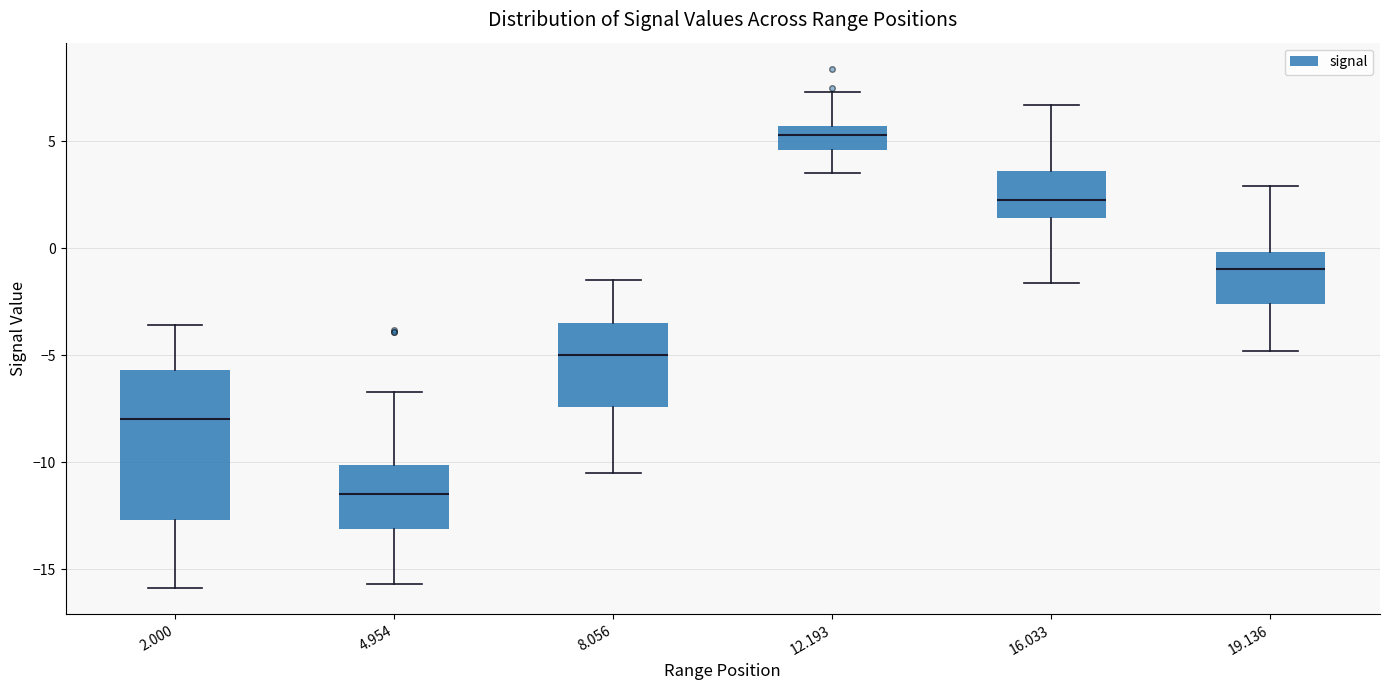

Reading left to right, read every box against the y-axis: the position of its median line, the range the box covers, and the ends of its whiskers. The values are not printed on the chart, so give them approximately, as read against the axis.

2.000: median -8.0, box -12.5 to -5.5, whiskers -16.0 to -3.5
4.954: median -11.5, box -13.0 to -10.0, whiskers -15.5 to -6.5
8.056: median -5.0, box -7.5 to -3.5, whiskers -10.5 to -1.5
12.193: median 5.5 (inside the box), box 4.5 to 5.5, whiskers 3.5 to 7.5
16.033: median 2.5, box 1.5 to 3.5, whiskers -1.5 to 6.5
19.136: median -1.0, box -2.5 to 0.0, whiskers -5.0 to 3.0